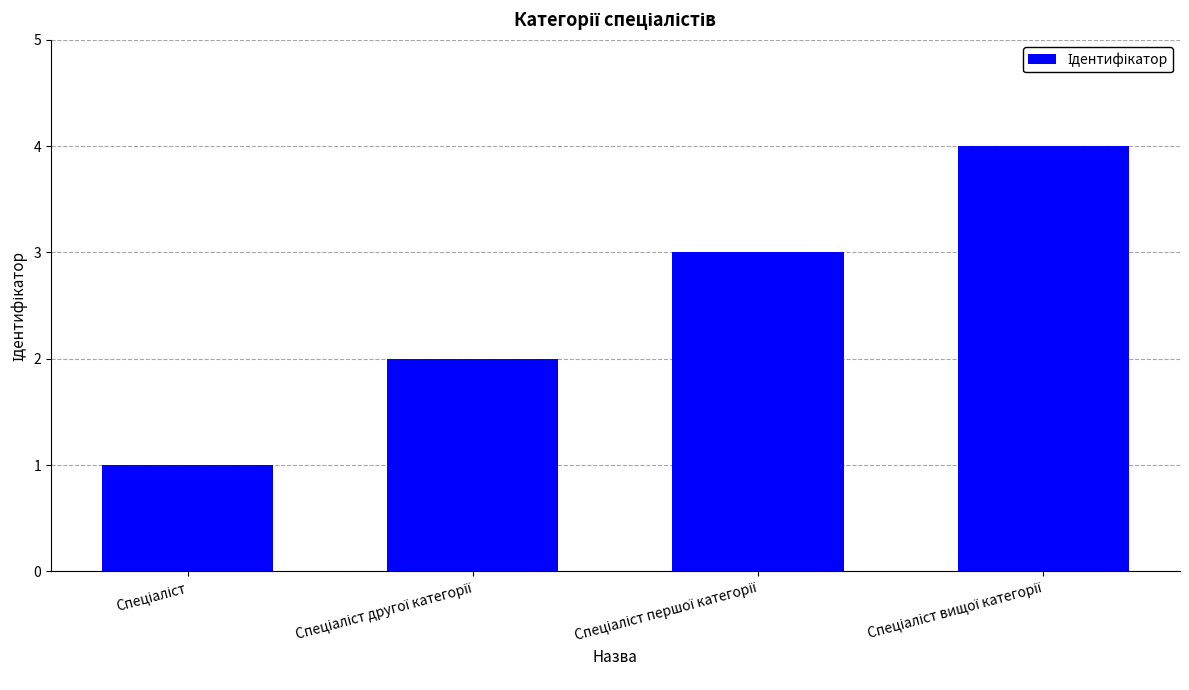

How many data points does each series have?

4